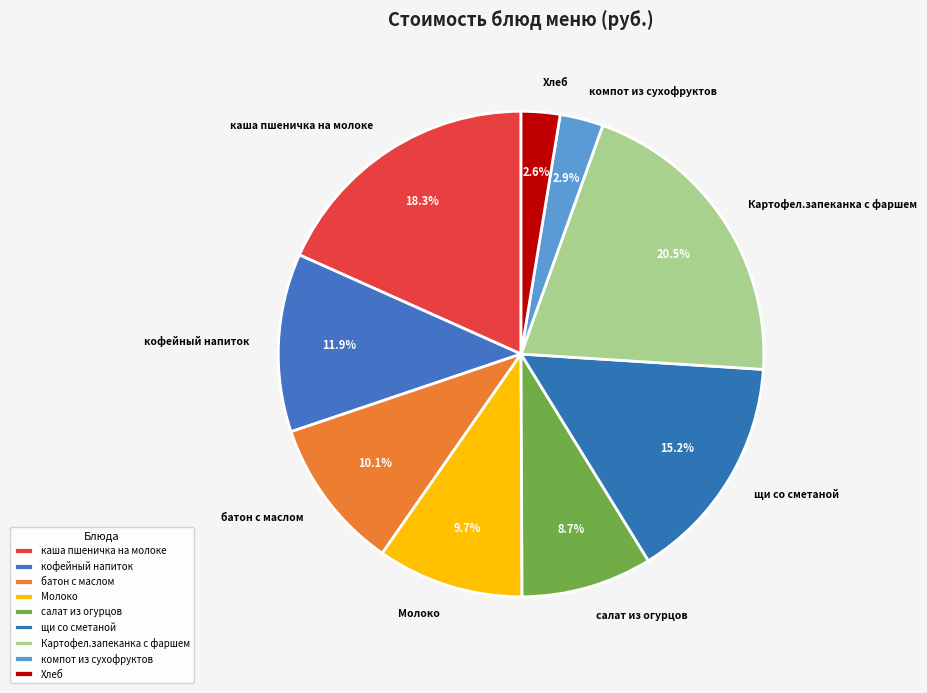

The кофейный напиток slice represents 12% of the pie. True or false?

True